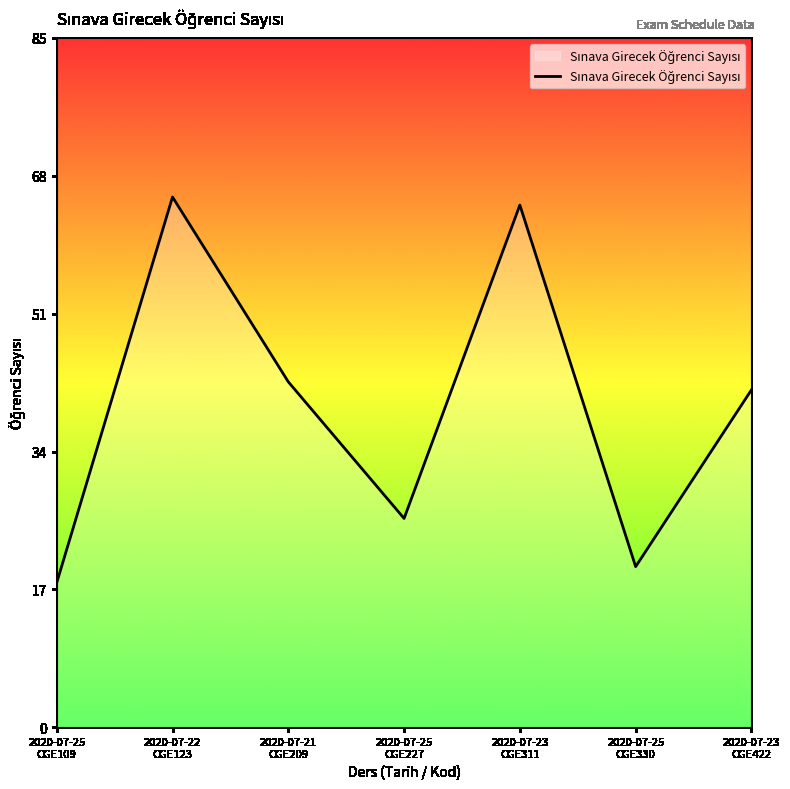

What is the difference between the second highest and second lowest values?

45